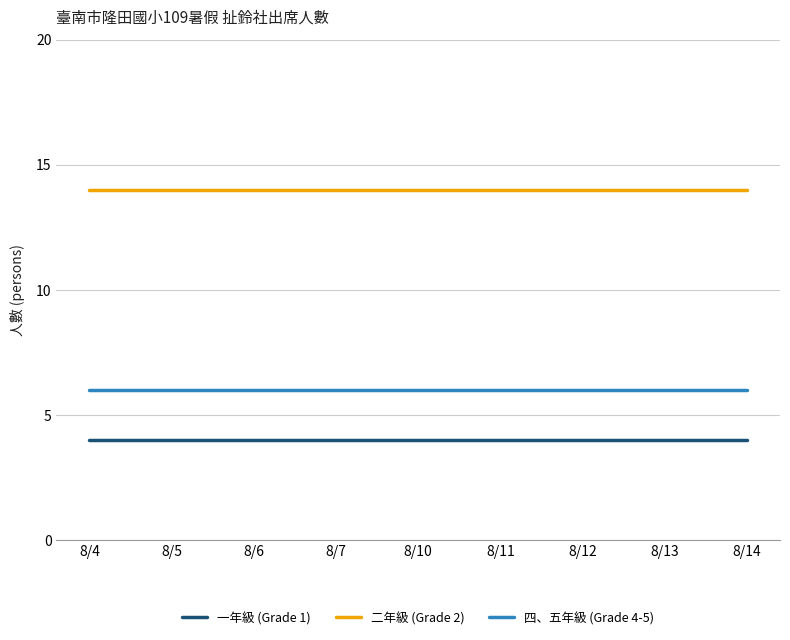

Does the chart display data point markers on the line(s)?

No